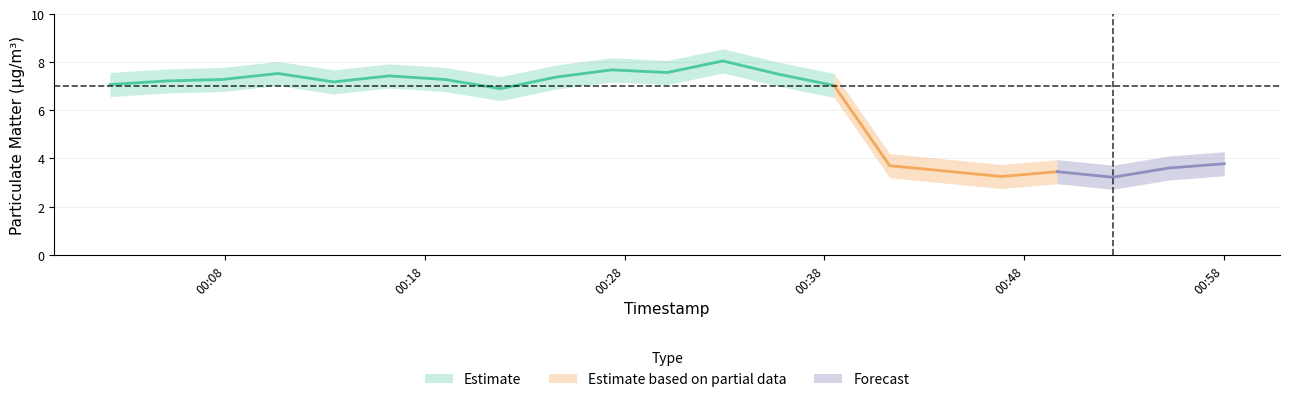

In P1_lower, how many points are lower than both neighbors (excluding endpoints)?

5